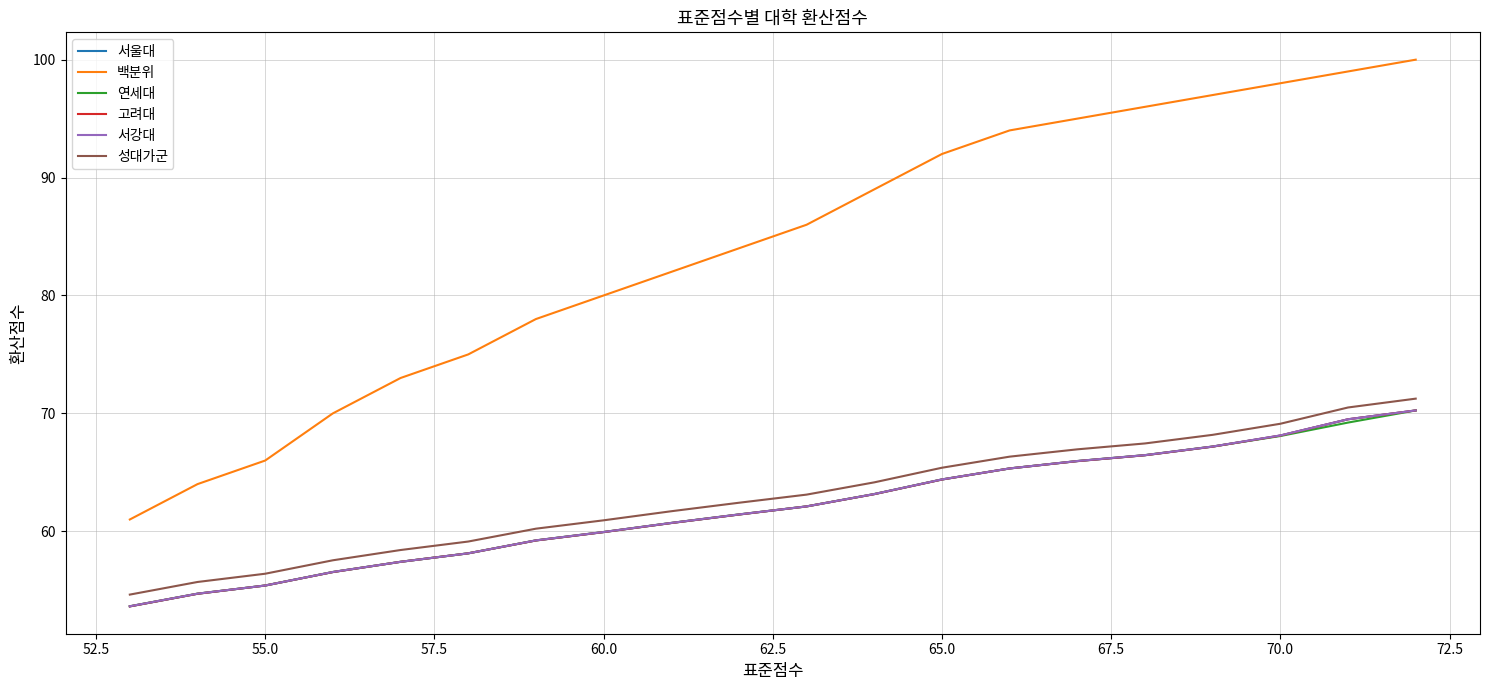

Count the number of categories in the chart.

20